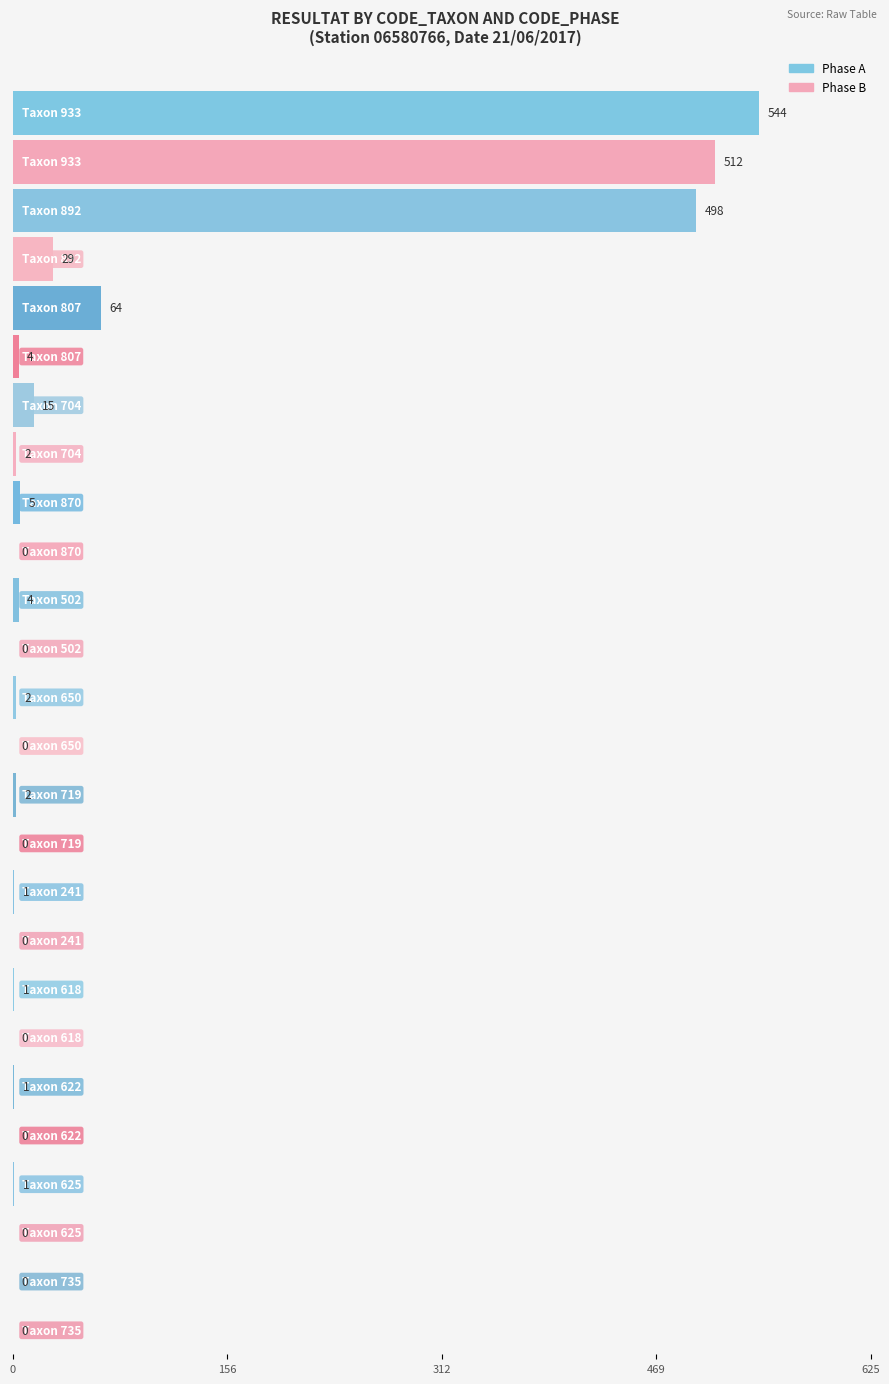

What is the difference between the Phase A values at 870 and 807?

59